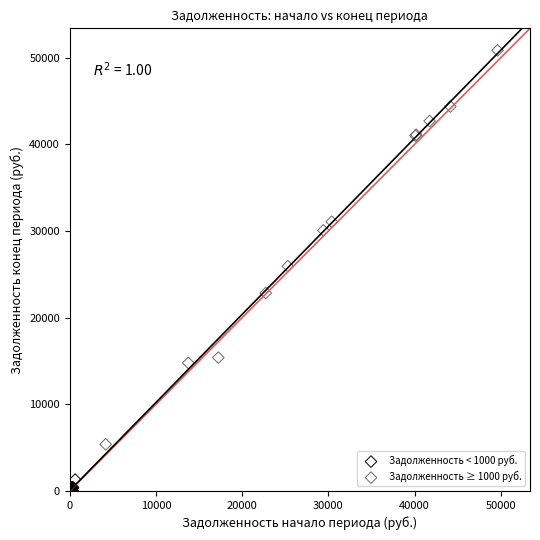

Which series reaches the minimum Y coordinate?

Задолженность < 1000 руб.